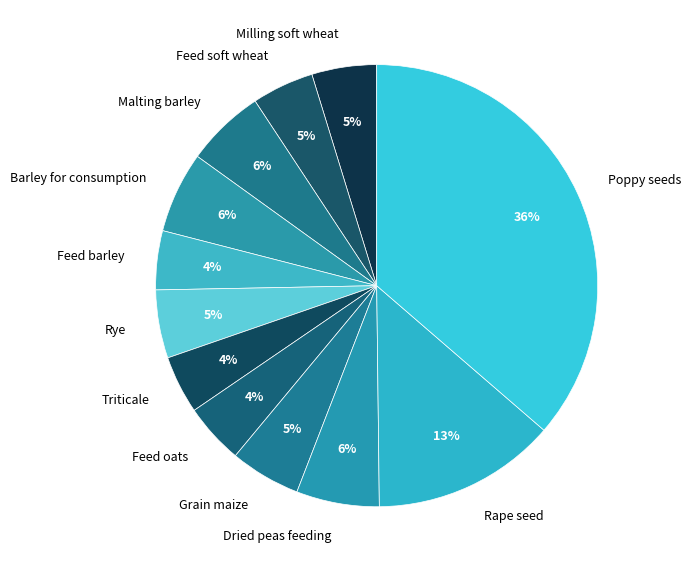

What is the ratio of the value at Grain maize to the value at Rye?

1.0